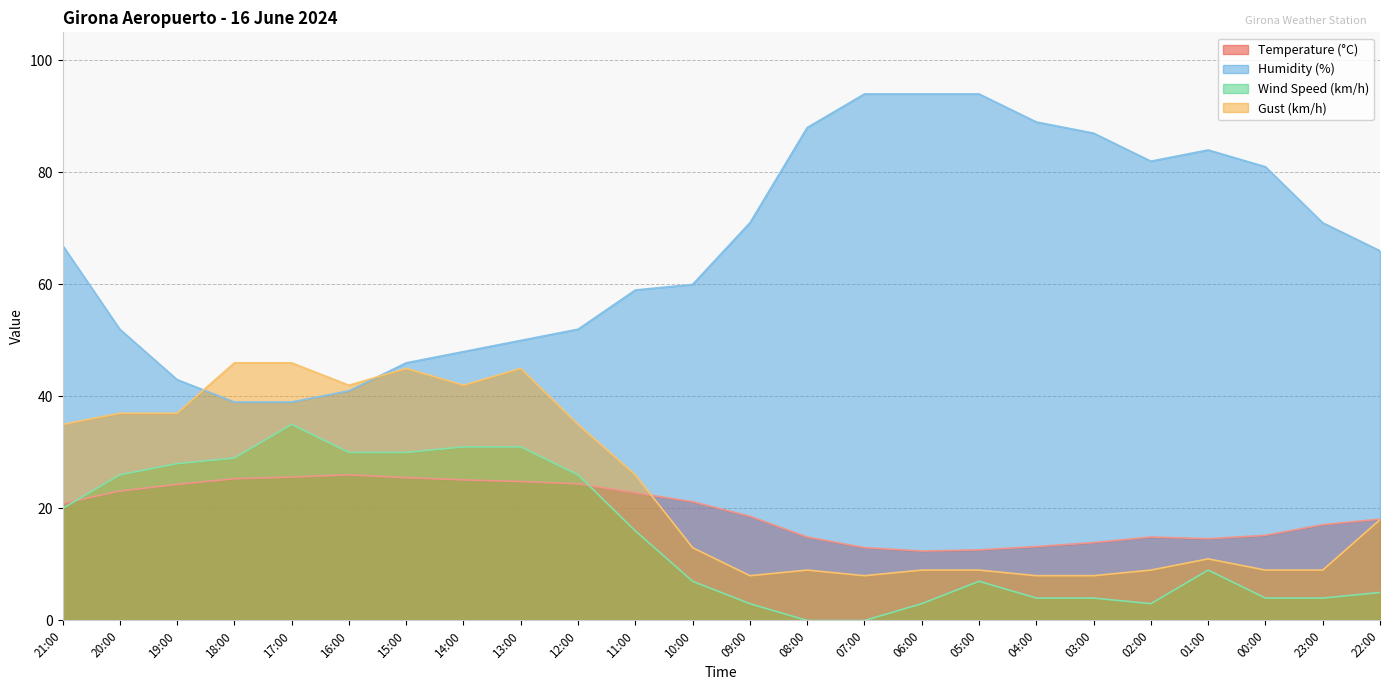

Where is Humidity (%) nearest to the value 66?

22:00